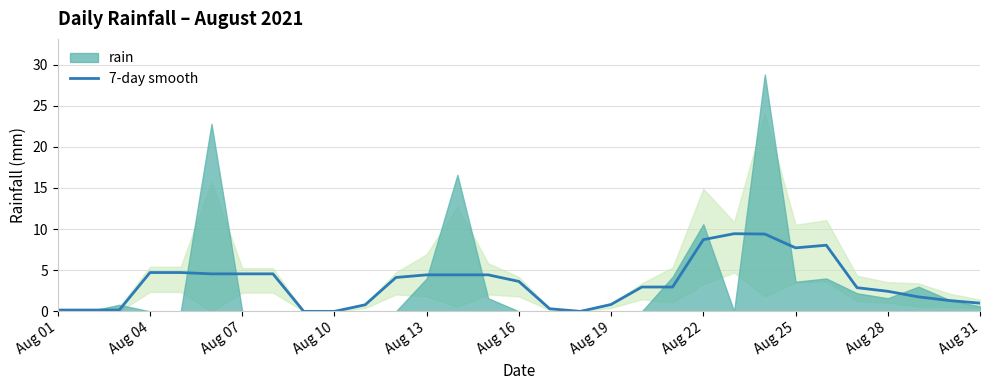

What is the value of the 27th point from the left?

2.9